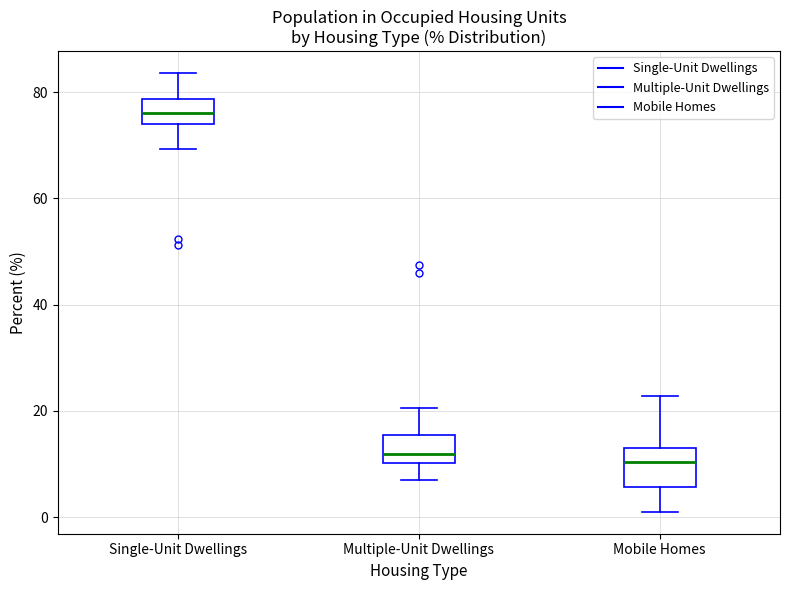

Reading left to right, read every box against the y-axis: the position of its median line, the range the box covers, and the ends of its whiskers. The values are not printed on the chart, so give them approximately, as read against the axis.

Single-Unit Dwellings: median 76, box 74 to 78, whiskers 70 to 84
Multiple-Unit Dwellings: median 12, box 10 to 16, whiskers 6 to 20
Mobile Homes: median 10, box 6 to 12, whiskers 2 to 22